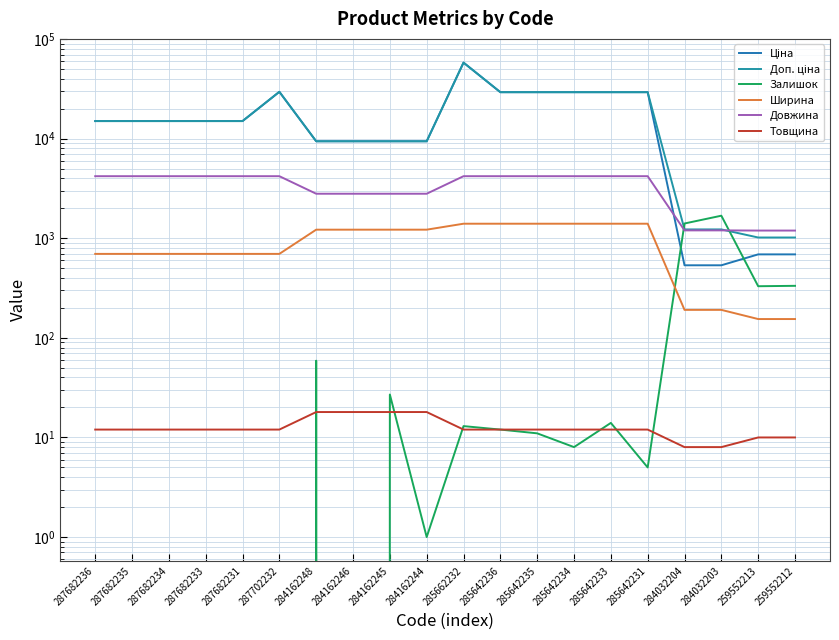

Where is Ширина nearest to the value 777?

287682236